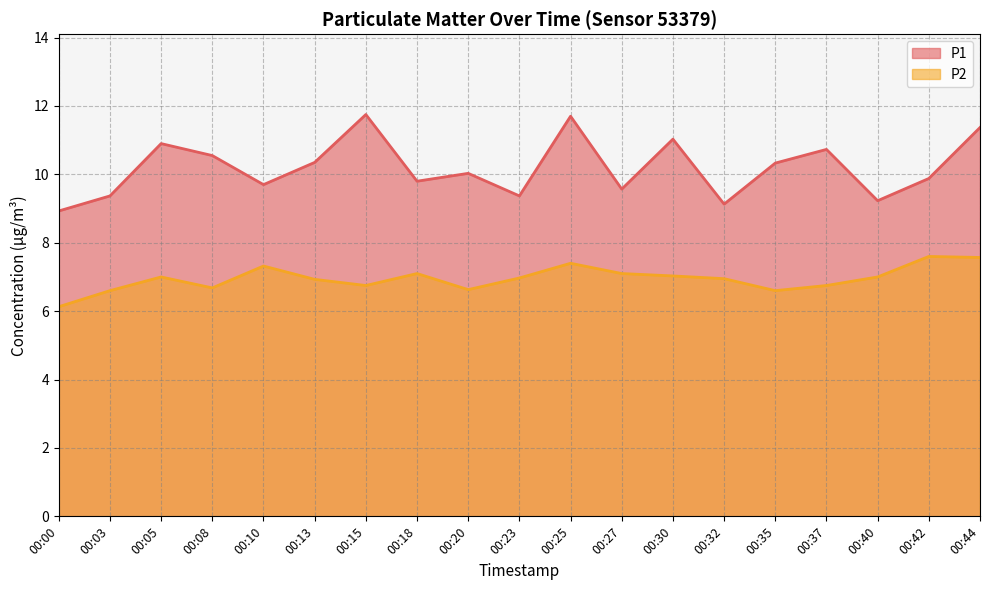

What is the difference between the P2 values at 00:10 and 00:18?

0.2